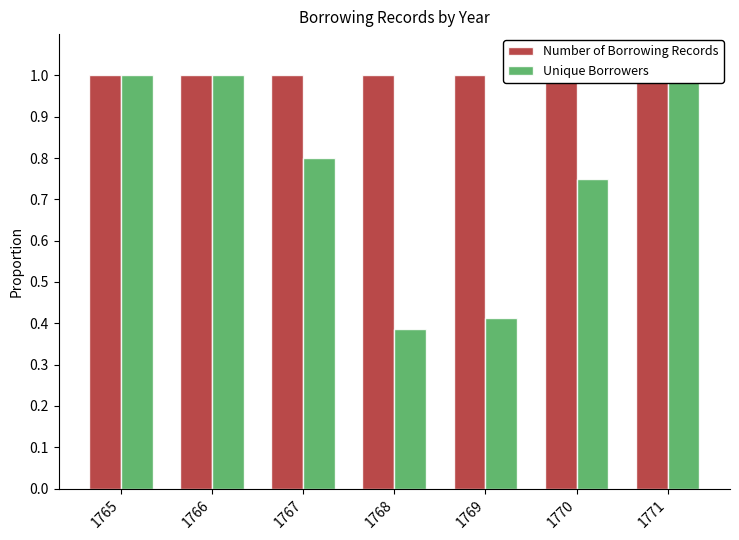

How many bars are there in total?

14